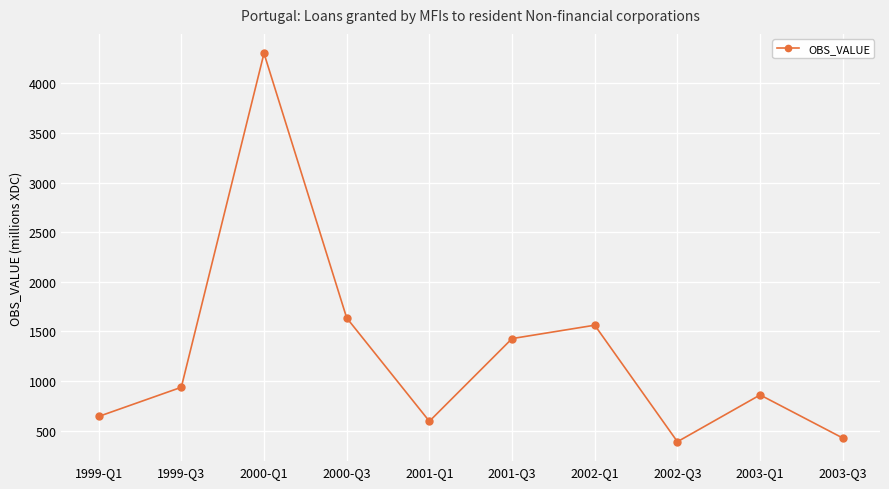

What is the minimum value shown in the chart?

389.6